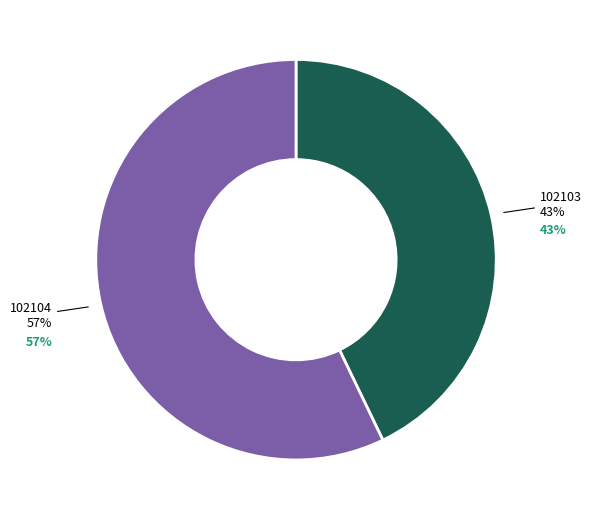

Rank the categories by value from highest to lowest.

102104, 102103